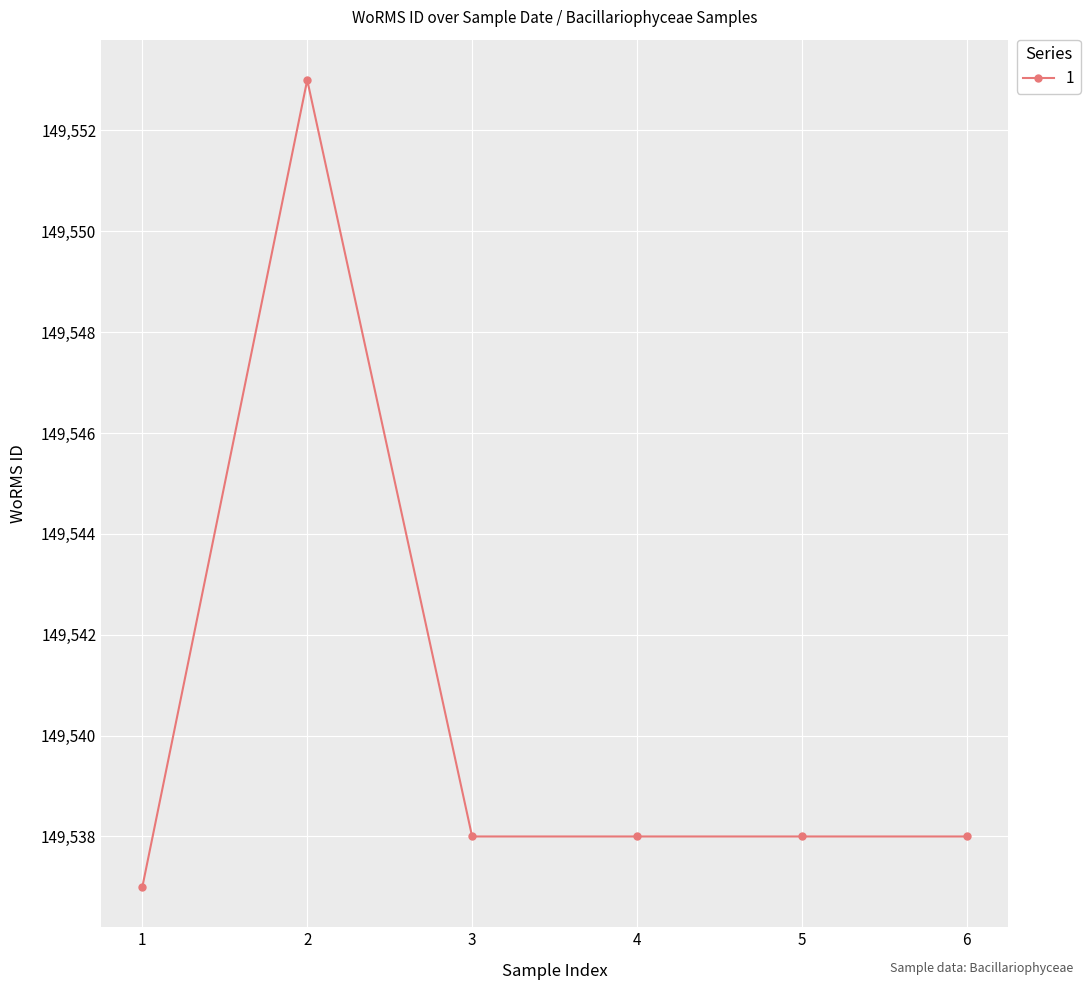

Reading left to right, extract all data points from this chart.

149537	149553	149538	149538	149538	149538